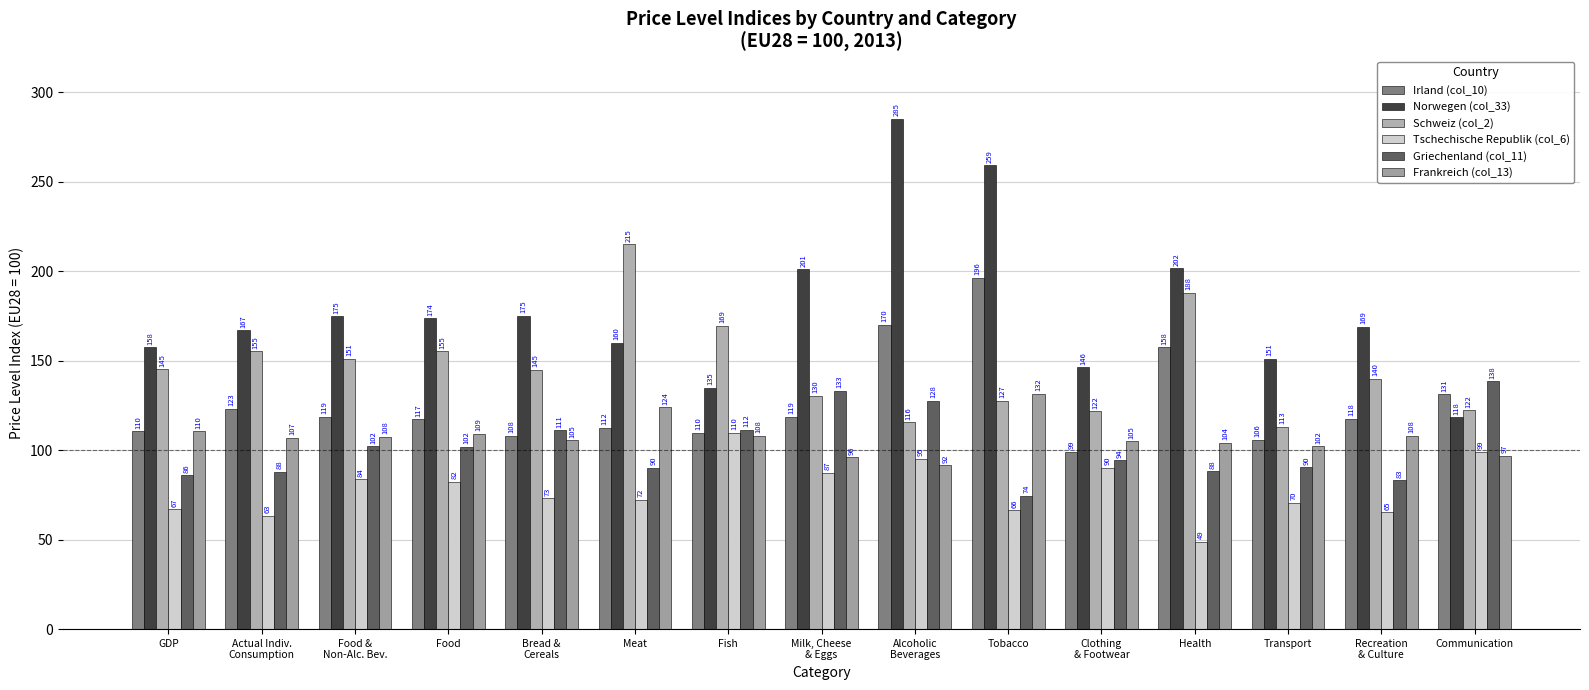

Is it true that Schweiz (col_2) equals 122.2 at Communication?

True